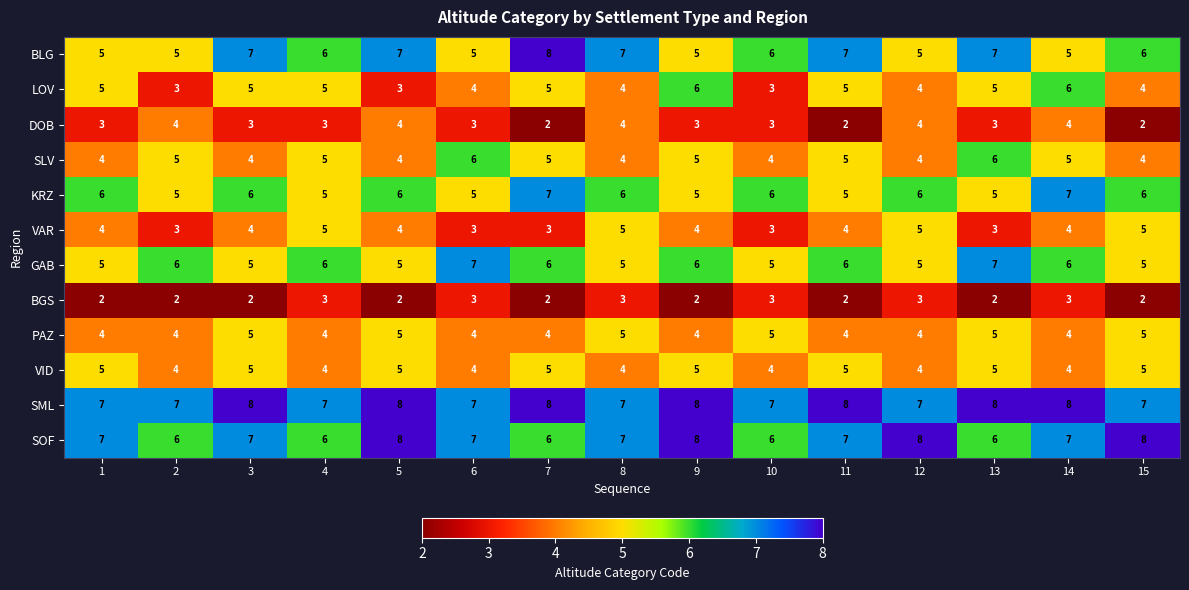

The value of VID at 7 is 8. True or false?

False